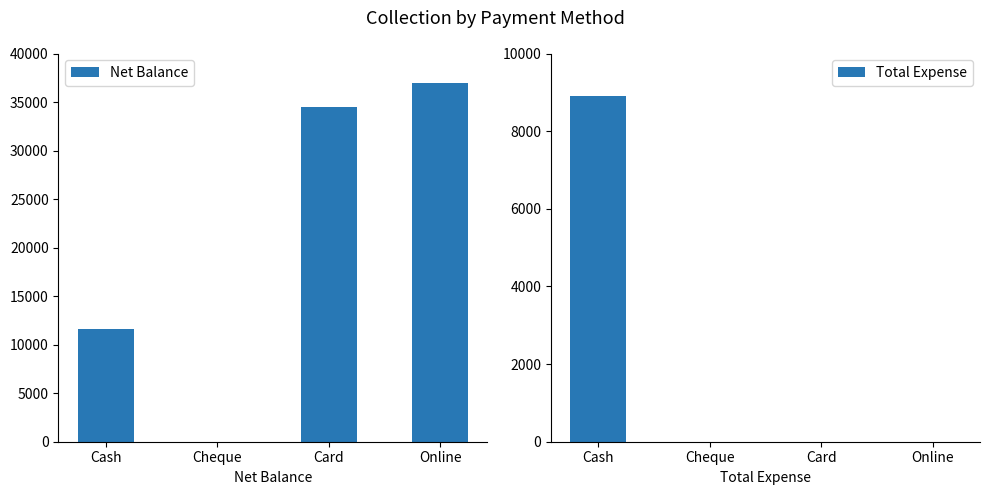

What are all the series names shown in the legend?

Net Balance, Total Expense